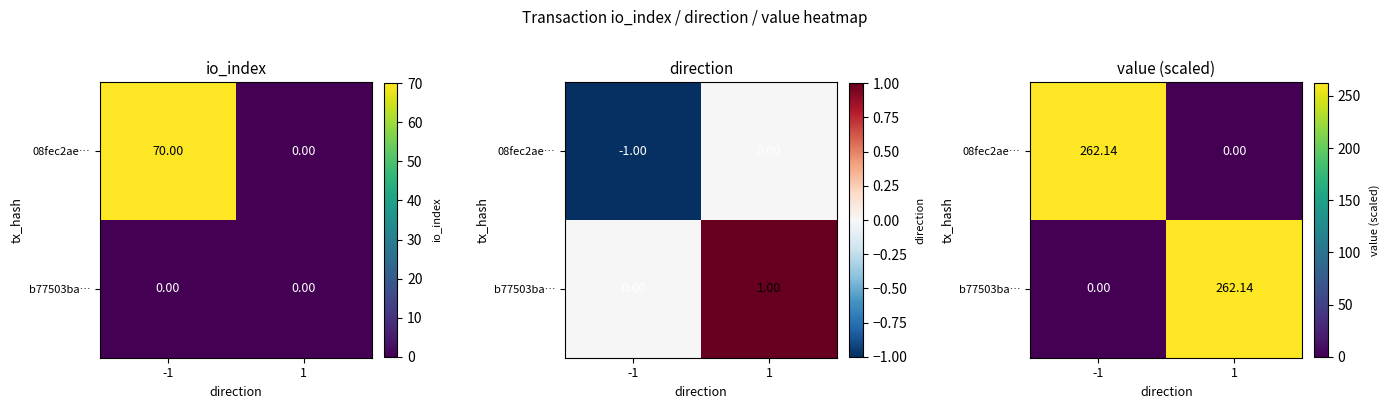

True or false: 08fec2ae… has a value of 262.1 at -1.

True